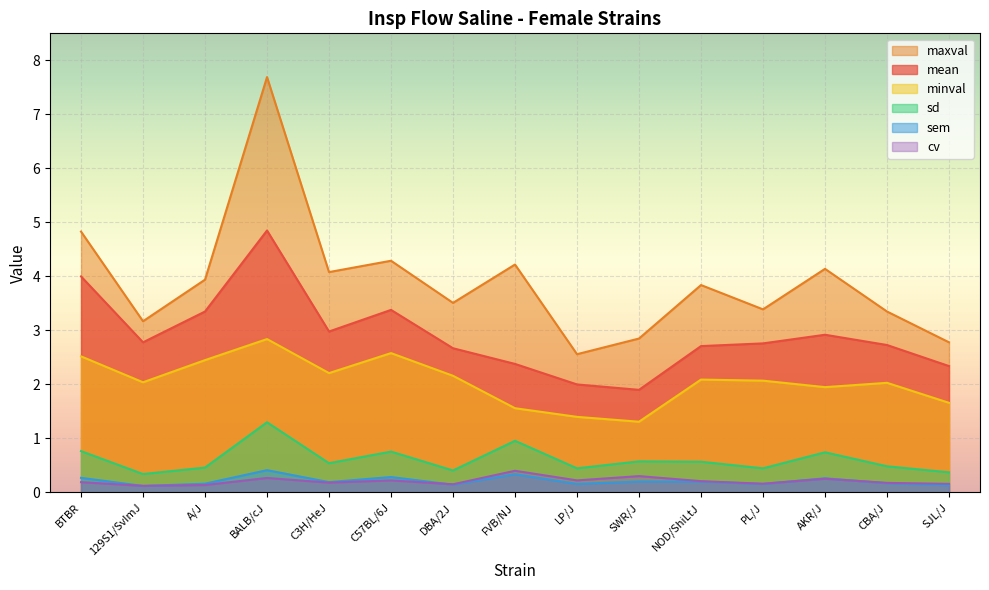

The value of maxval at AKR/J is 6.9. True or false?

False